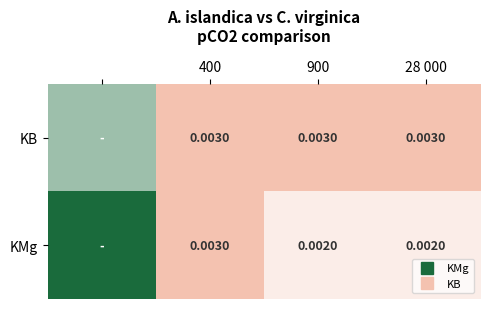

The value of KB at 900 is 0.0. True or false?

True